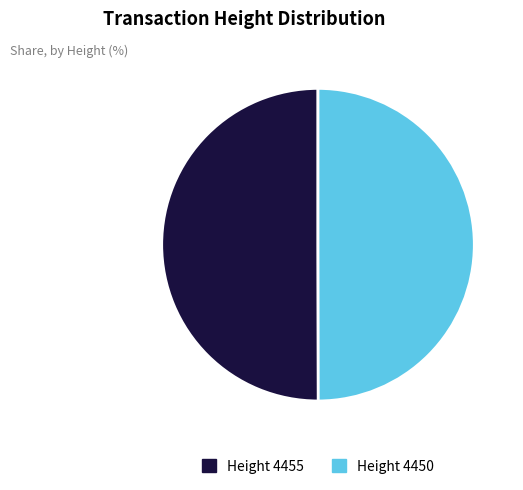

Combined, do Height 4455 and Height 4450 account for over 50%?

Yes